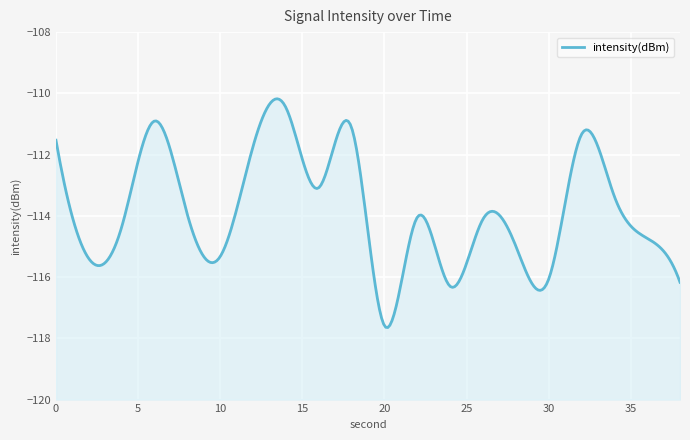

Reading left to right, extract all data points from this chart.

0=-111.5	2=-115.4	4=-114.4	6=-110.9	8=-114.0	10=-115.3	12=-111.7	14=-110.5	16=-113.1	18=-111.1	20=-117.6	22=-114.0	24=-116.3	26=-114.1	28=-115.0	30=-116.1	32=-111.3	34=-113.4	36=-114.7	38=-116.2